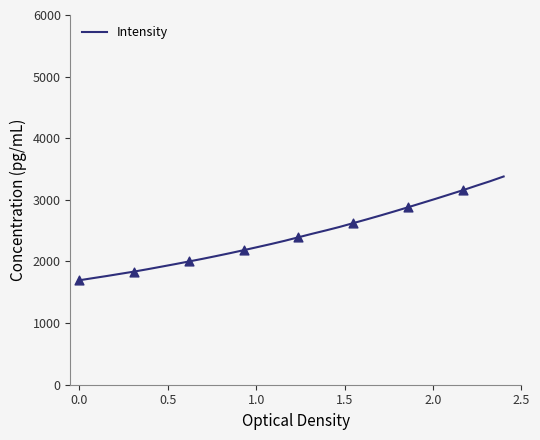

What is the minimum value shown in the chart?

1695.2